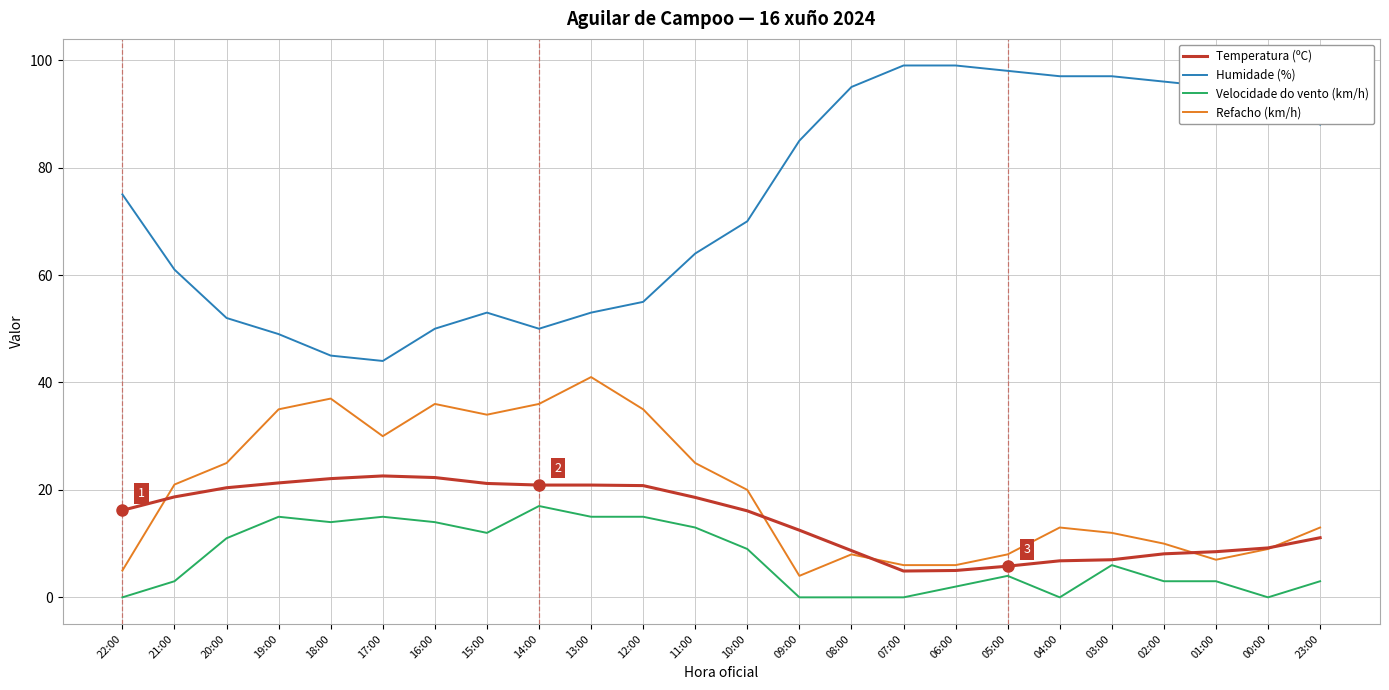

True or false: Velocidade do vento (km/h) has more than 2 points higher than both neighbors.

True